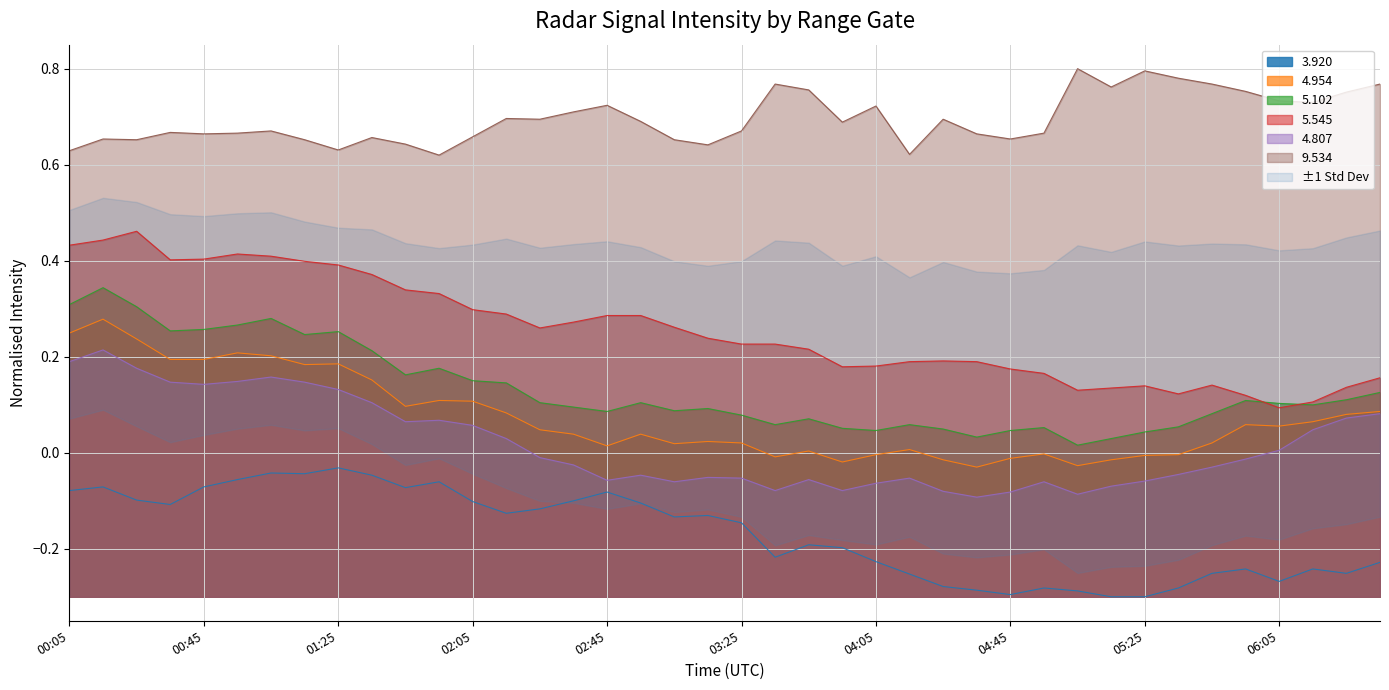

Count the number of categories in the chart.

40